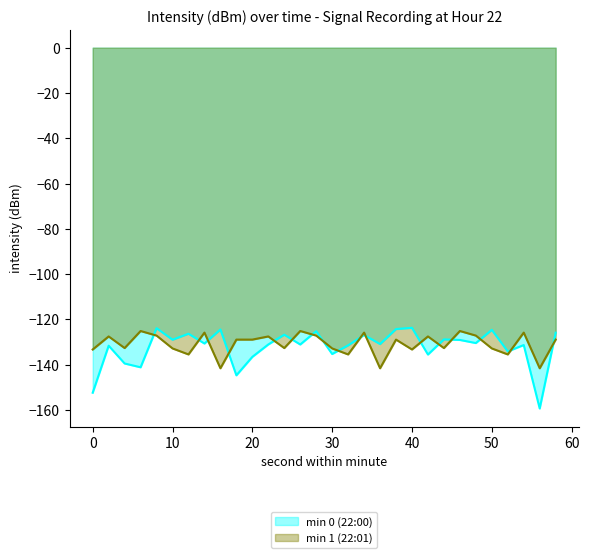

Where do min 1 (22:01) and min 0 (22:00) first cross each other?

6 and 8